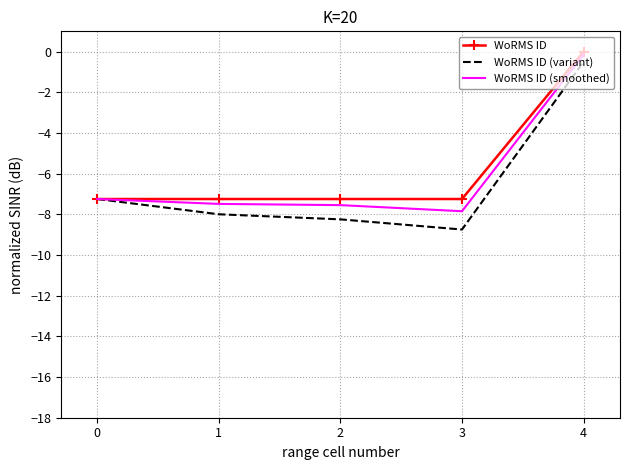

Which category has the highest value in the WoRMS ID series?

4